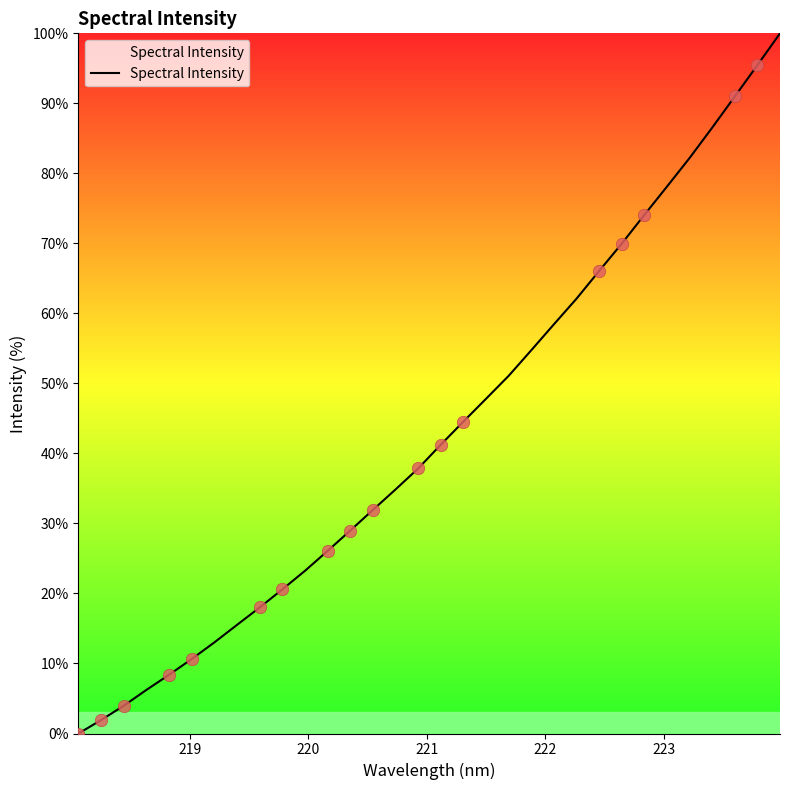

What is the difference between the maximum and minimum values?

100.0